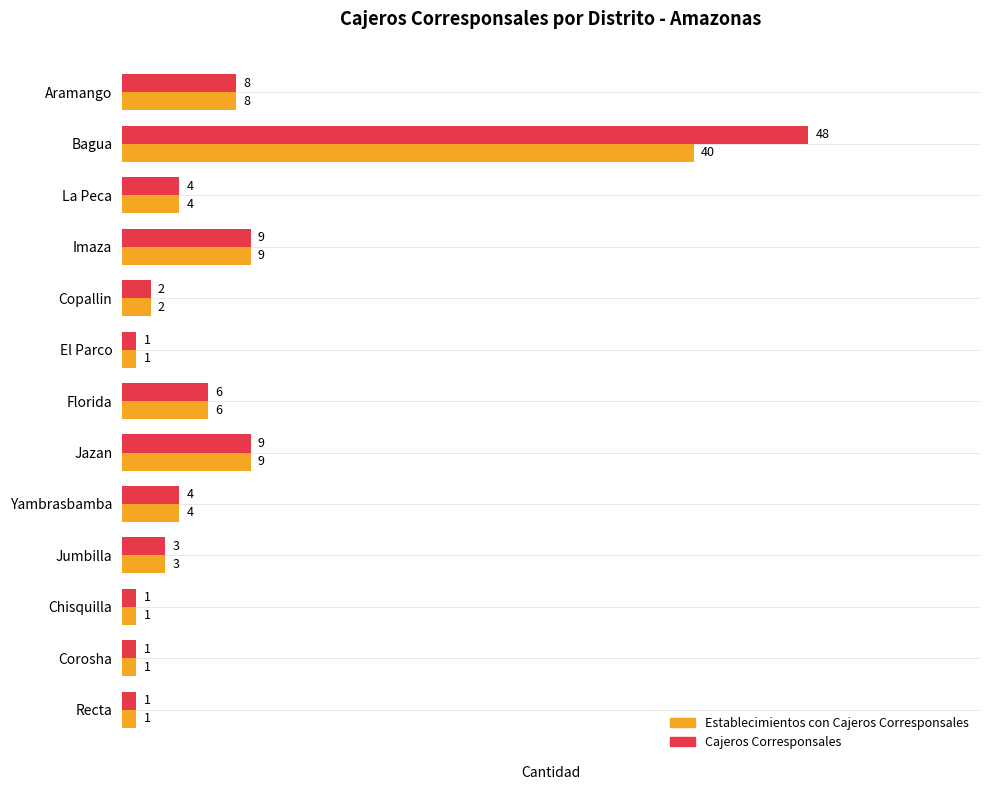

What is the maximum value shown in the chart?

48